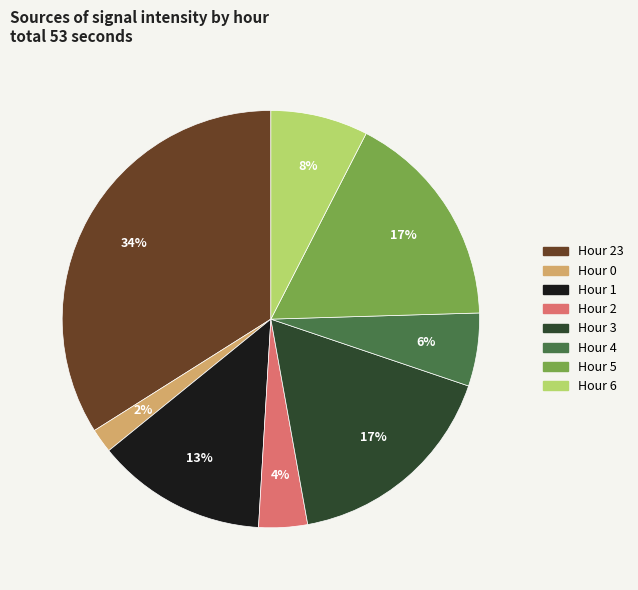

How many segments does this pie chart have?

8